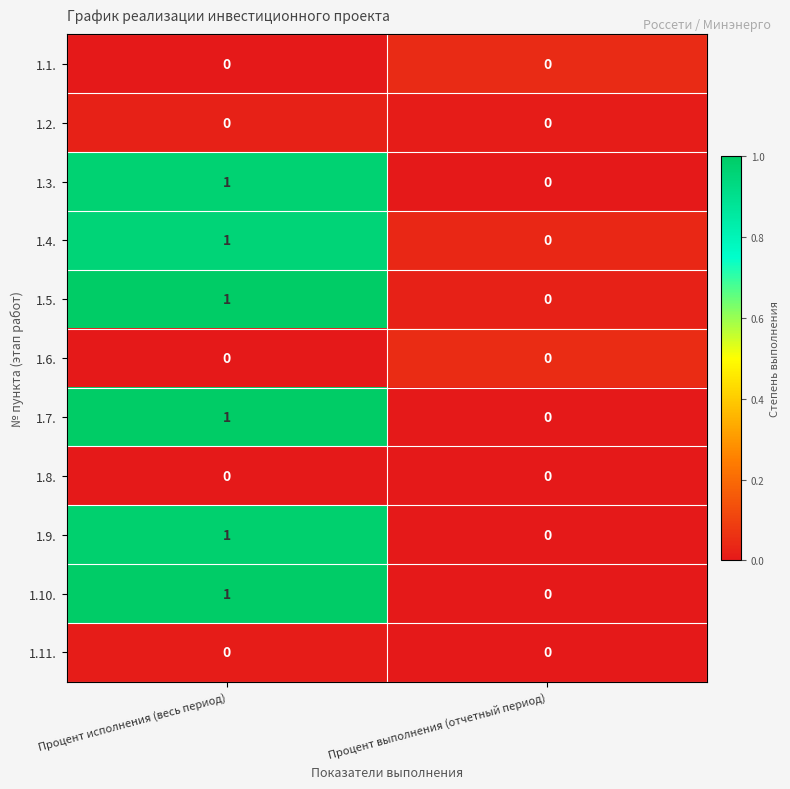

Reading left to right, what are all the values shown in this chart?

1.1.: 0	0
1.2.: 0	0
1.3.: 1	0
1.4.: 1	0
1.5.: 1	0
1.6.: 0	0
1.7.: 1	0
1.8.: 0	0
1.9.: 1	0
1.10.: 1	0
1.11.: 0	0